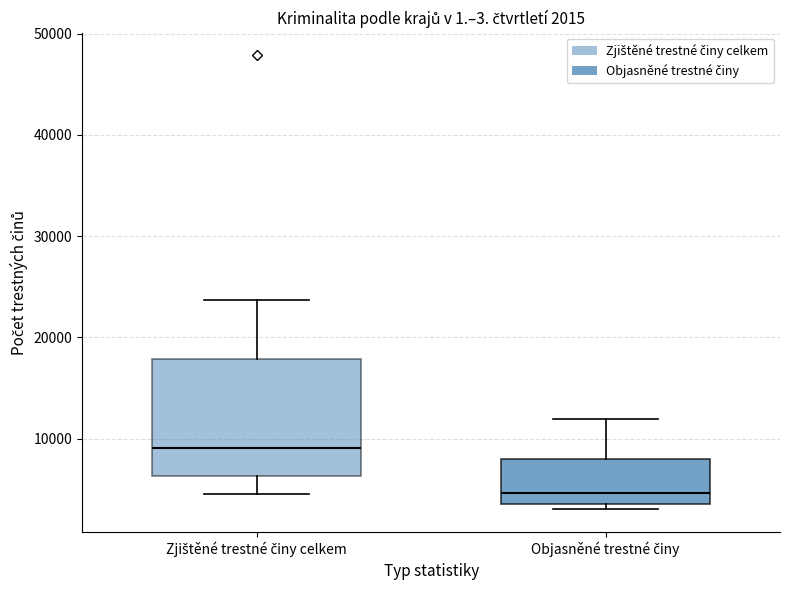

Which box is the tallest, from its lower edge to its upper edge?

Zjištěné trestné činy celkem